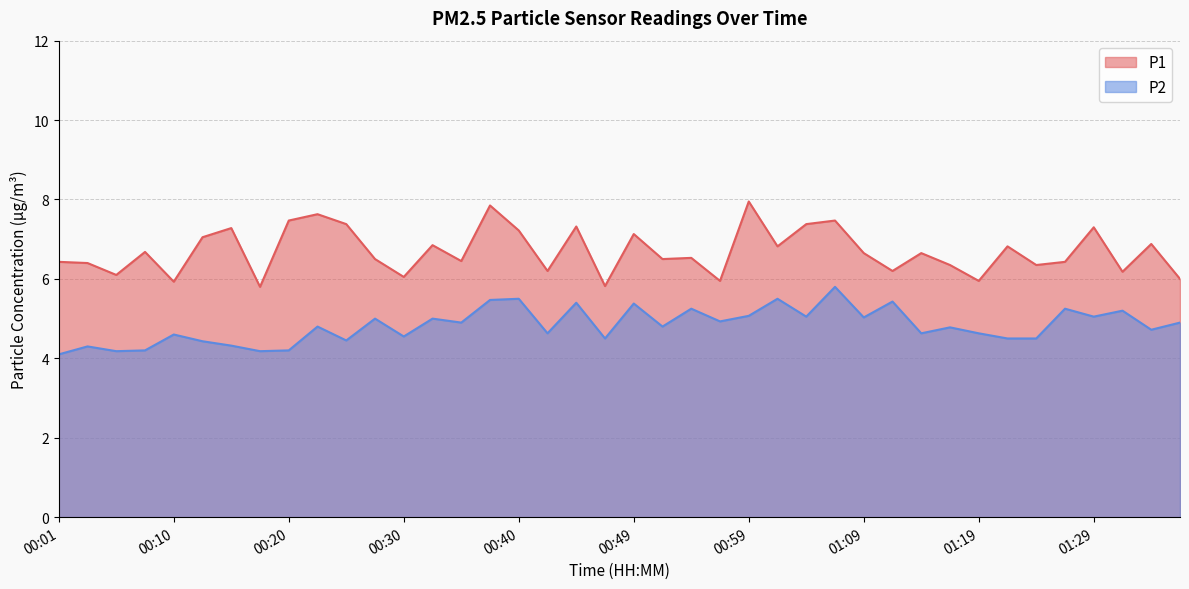

Is the value of P1 at 00:25 greater than the value of P2 at 00:15?

Yes